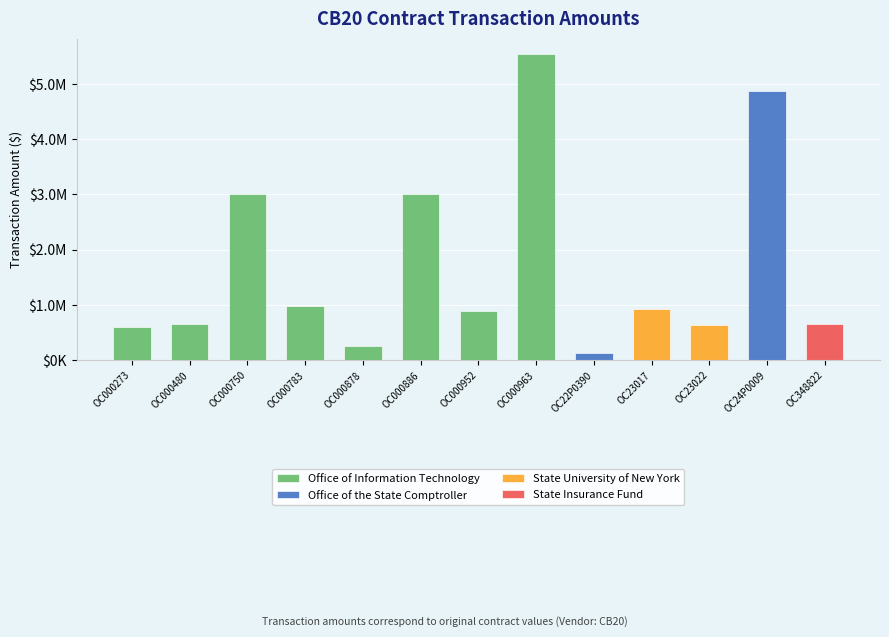

Where does the data first go above 886000?

OC000750